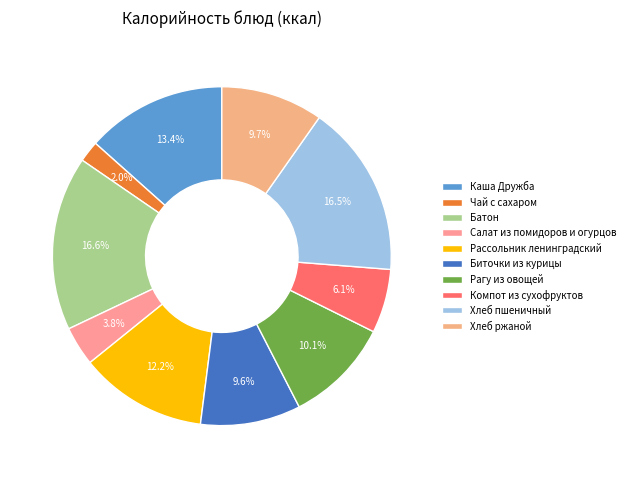

Between Хлеб пшеничный and Рагу из овощей, which is larger?

Хлеб пшеничный